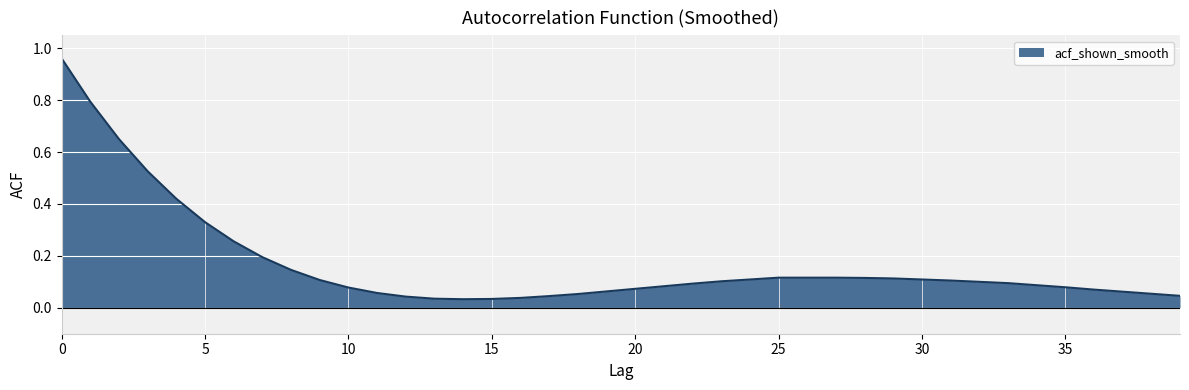

What is the difference between the maximum and minimum values?

0.9